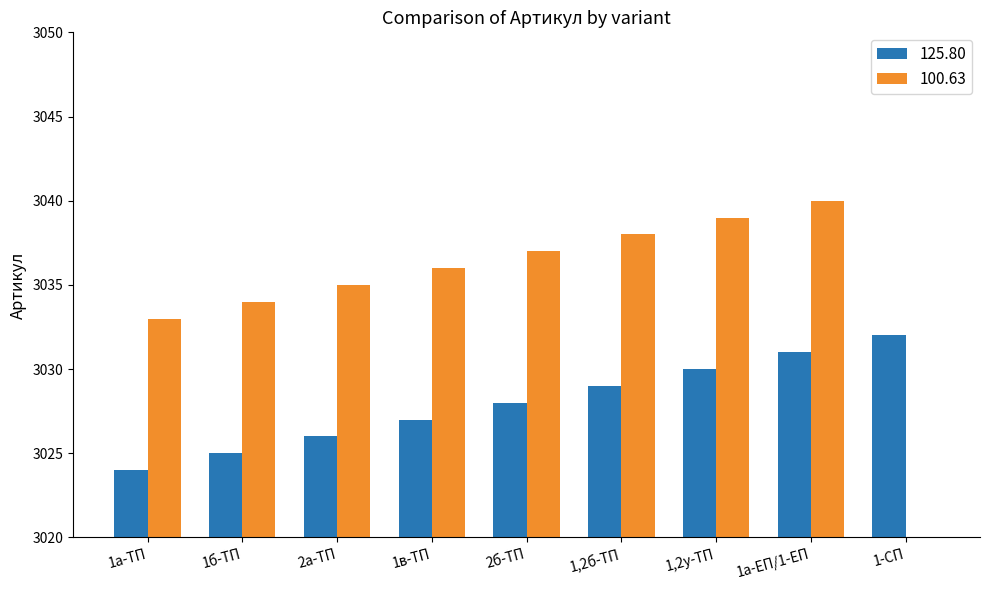

How many bars are there in total?

18